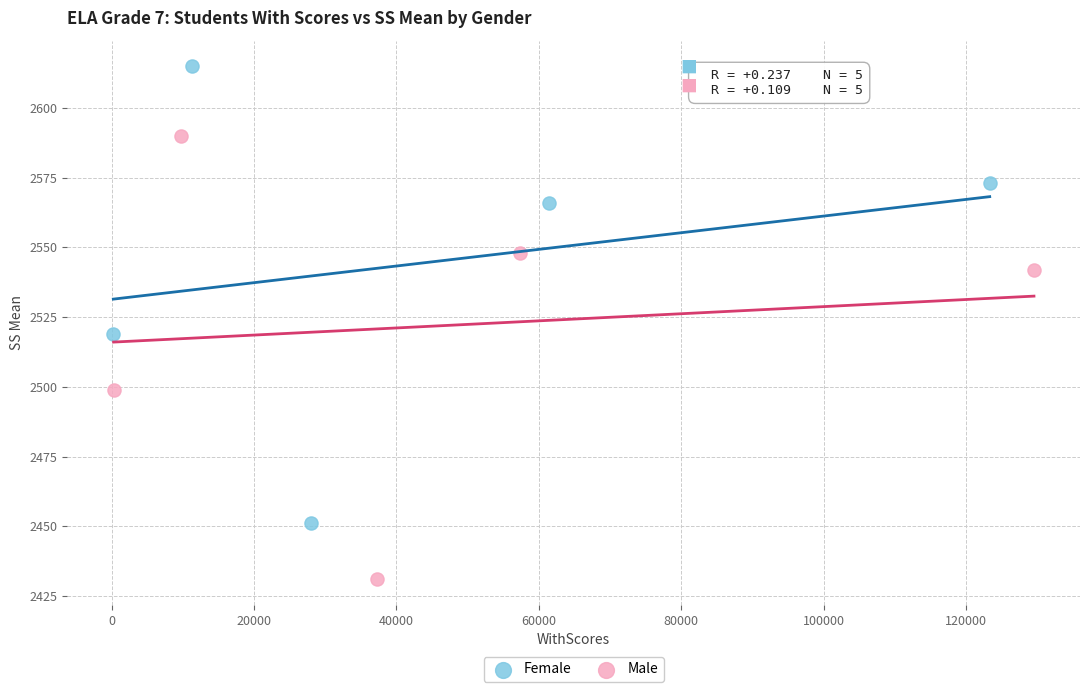

Which series contains the lowest Y value?

Male